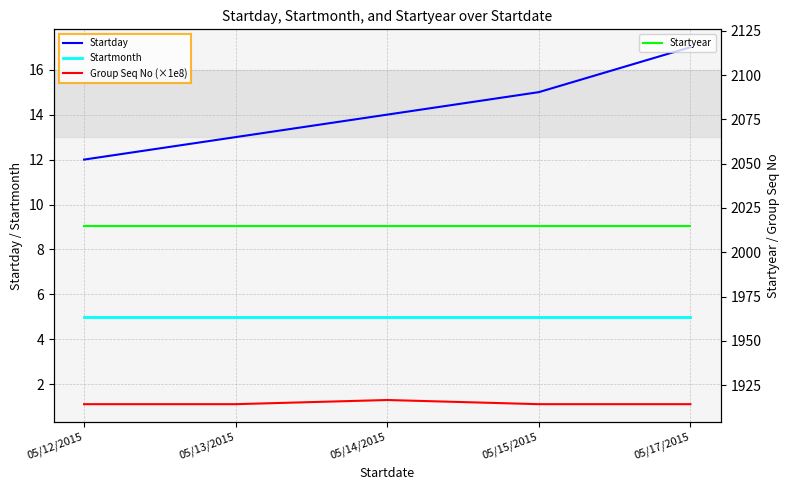

True or false: Startday and Startyear cross at least once.

False